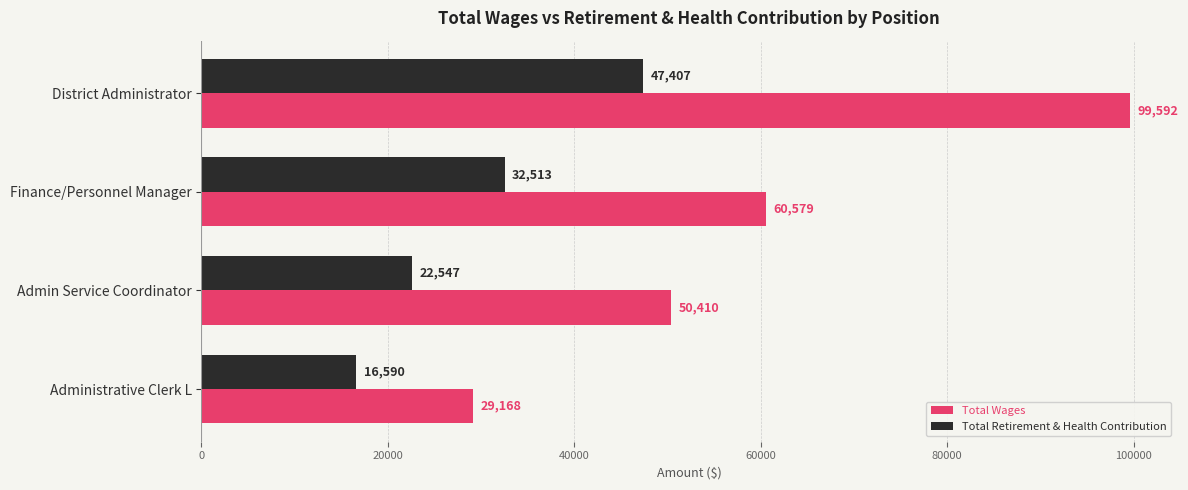

At which label is Total Wages closest to 64380?

Finance/Personnel Manager